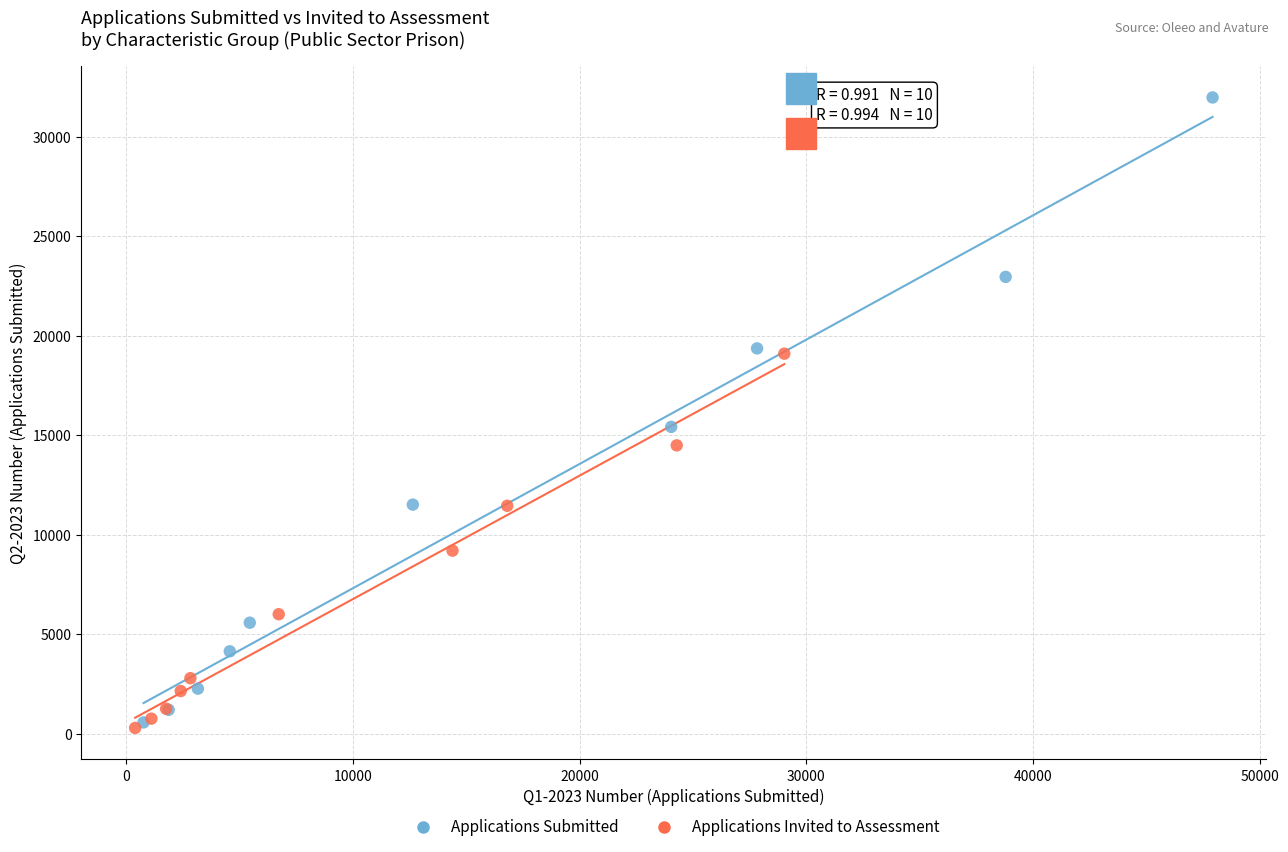

Which series has the largest Y range (max minus min)?

Applications Submitted